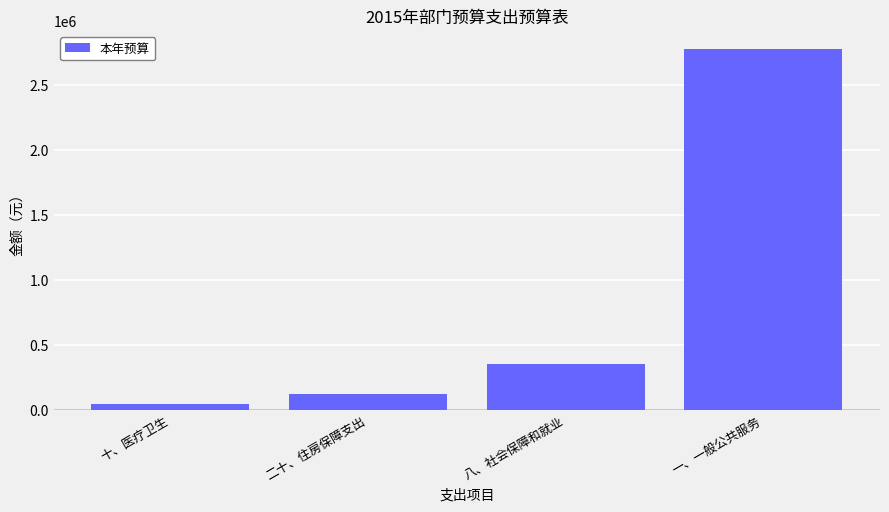

What is the difference between the values at 八、社会保障和就业 and 一、一般公共服务?

2423047.4